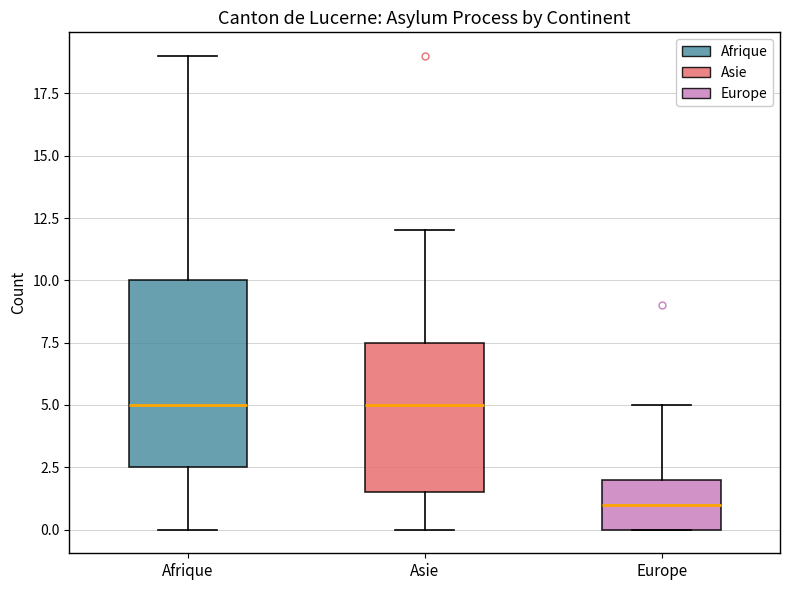

Which box is the tallest, from its lower edge to its upper edge?

Afrique